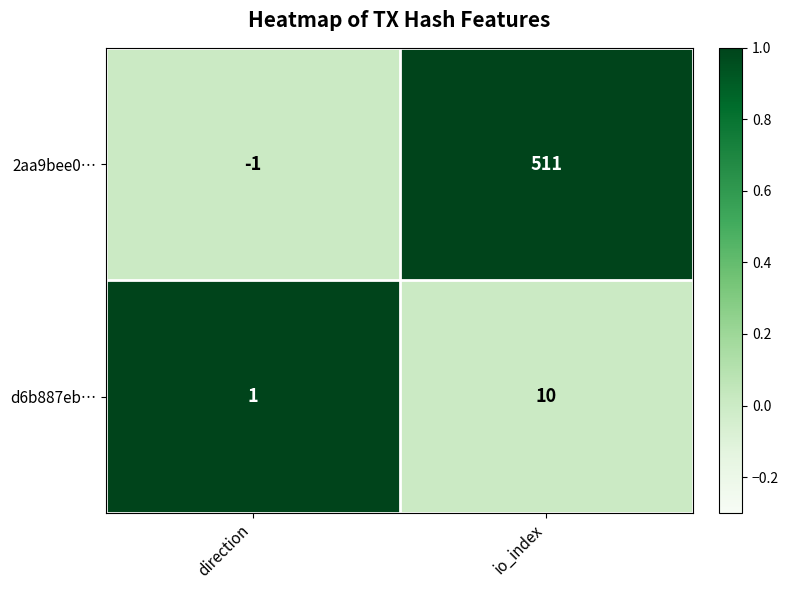

Between direction and io_index, which series saw the biggest shift?

2aa9bee0…